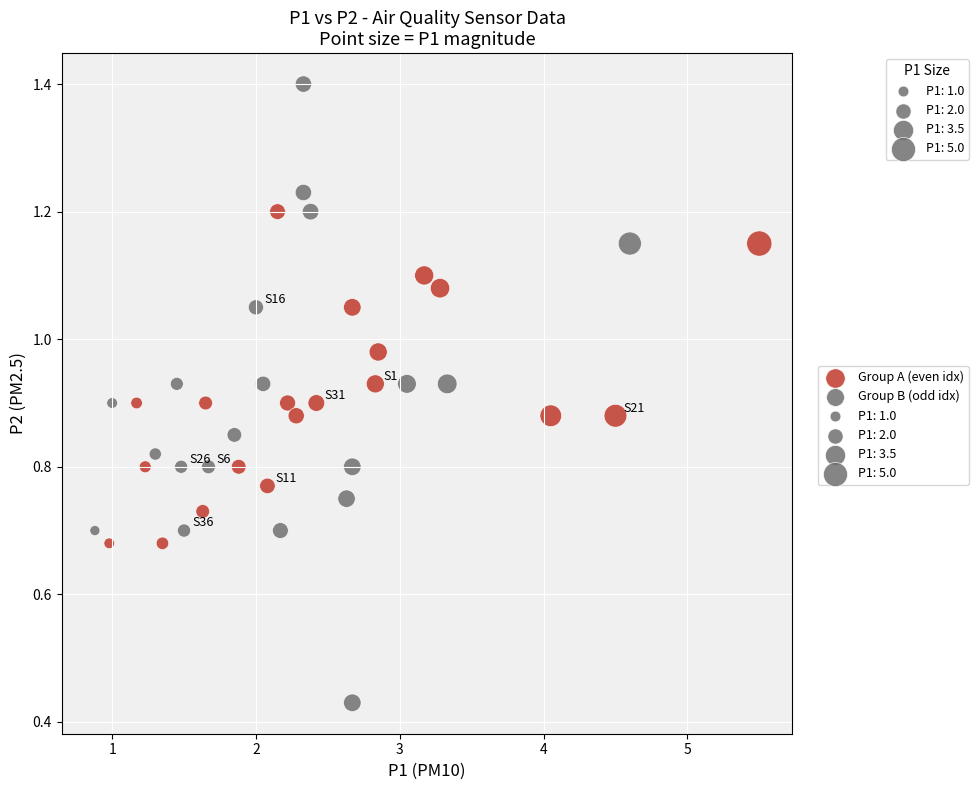

Which series reaches the minimum Y coordinate?

Group B (odd idx)